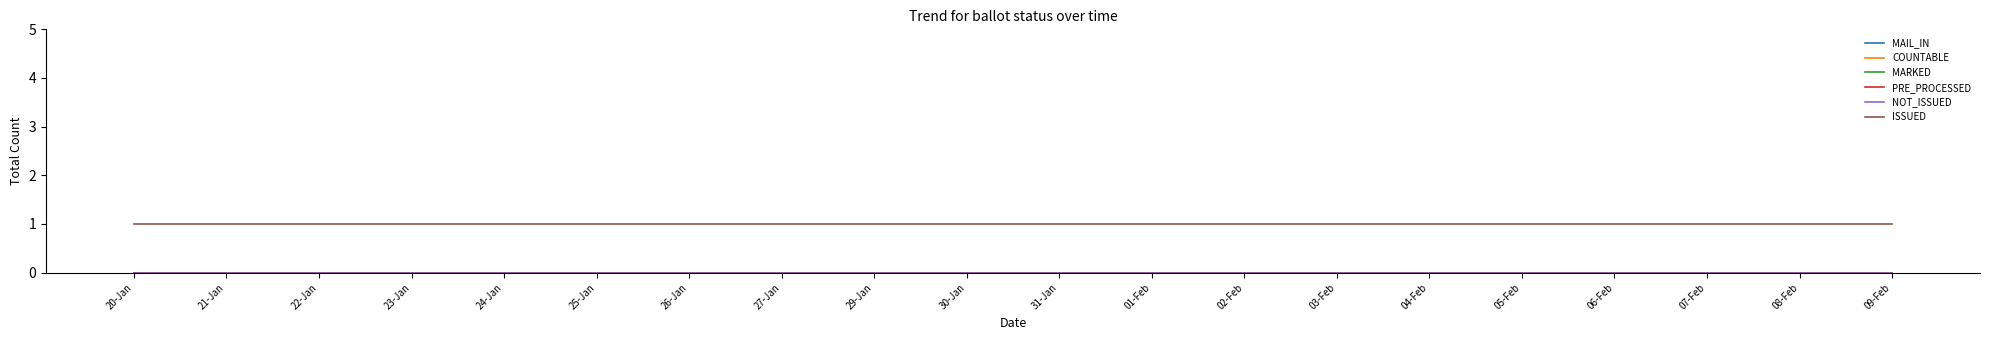

Is the value of COUNTABLE at 27-Jan greater than the value of MARKED at 29-Jan?

No